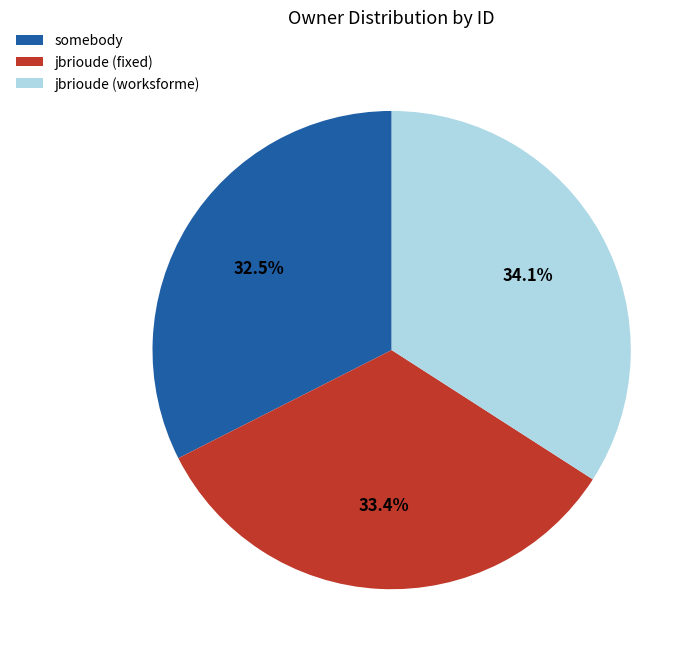

True or false: jbrioude (worksforme) accounts for 47% of the total.

False